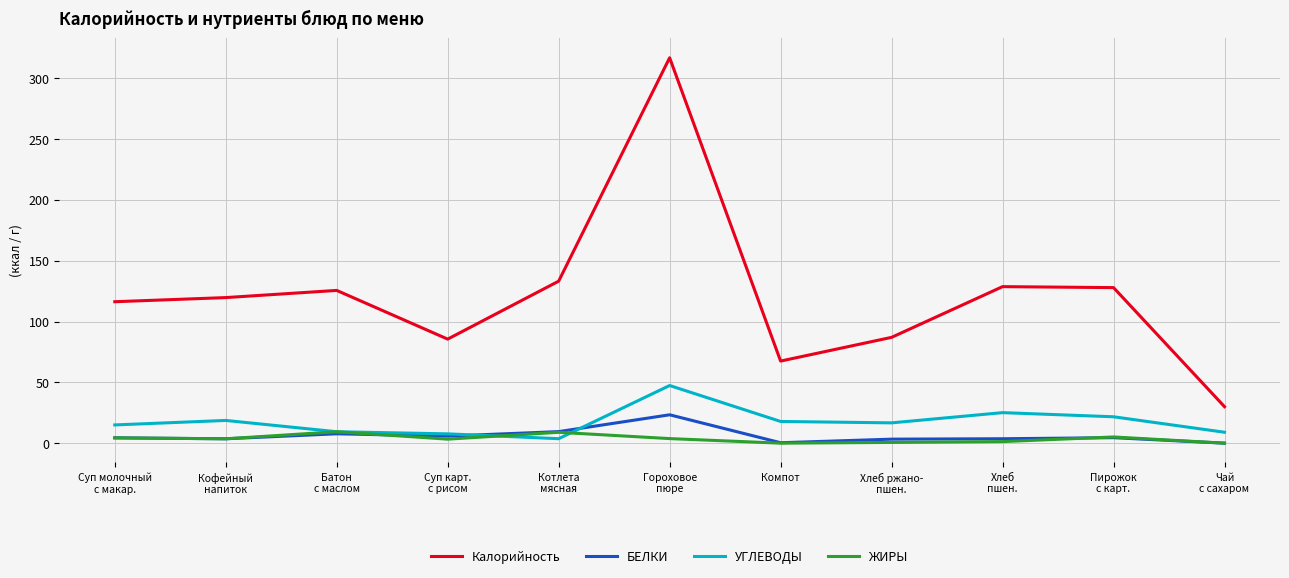

True or false: ЖИРЫ and Калорийность cross at least once.

False